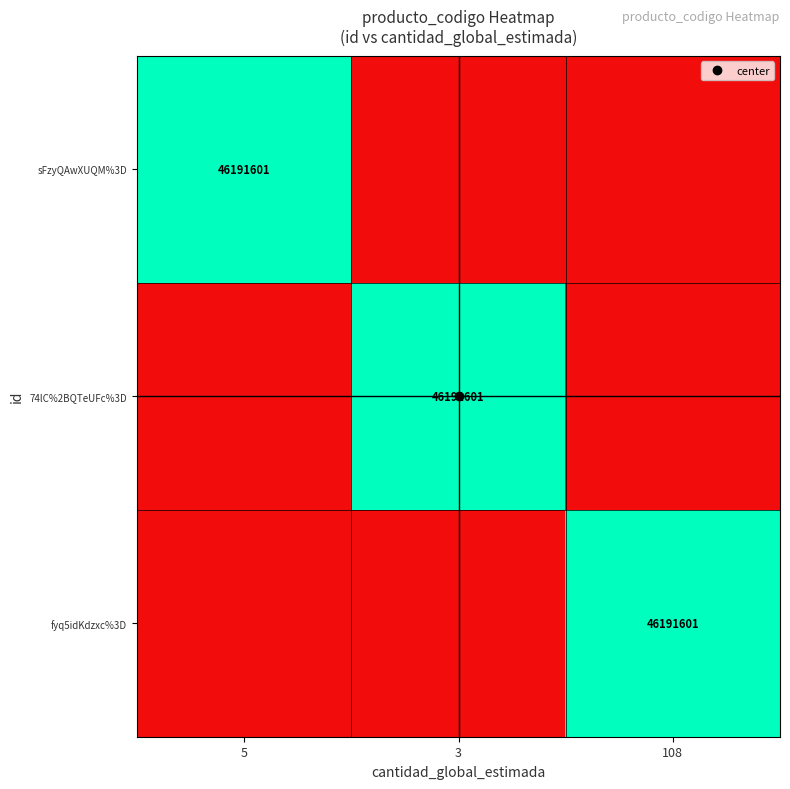

At which category is the sum across all series the highest?

5